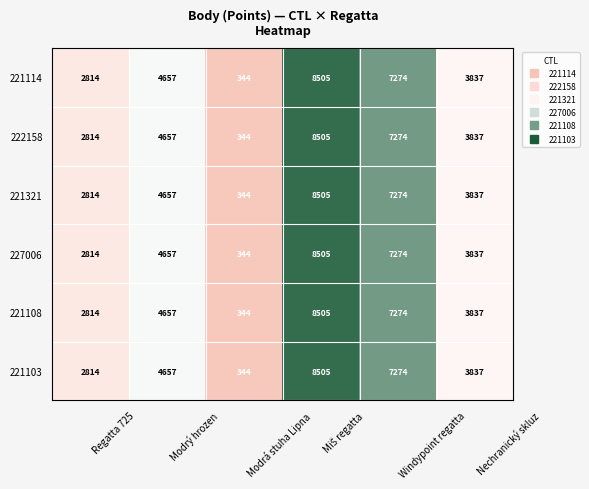

Is it true that 221108 equals 610 at Modrá stuha Lipna?

False